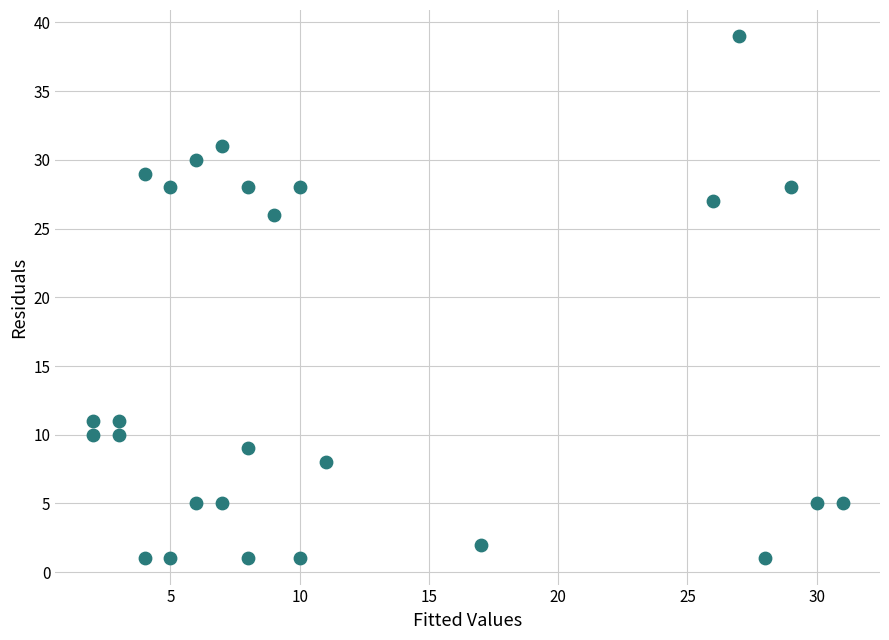

What Y value in the scatter plot is closest to 20?

26